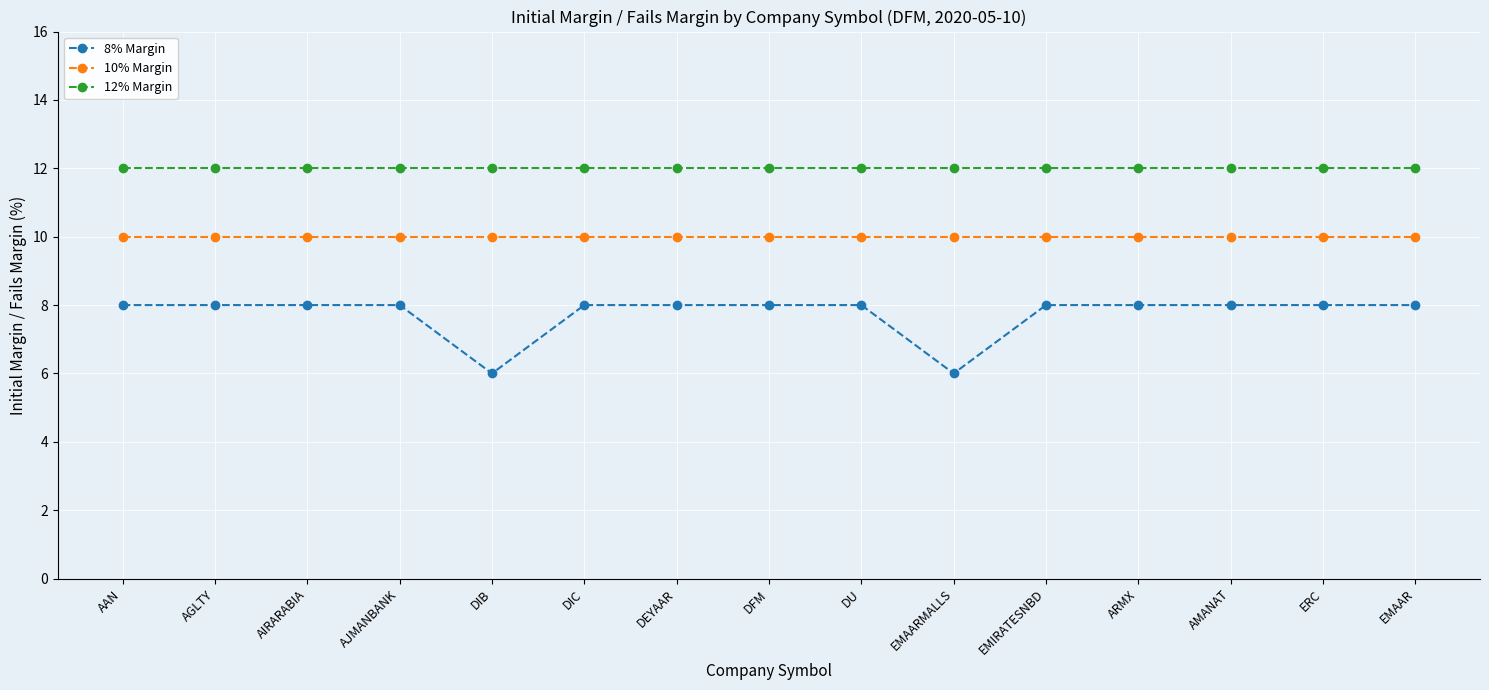

Rank the series by their average value, from lowest to highest.

8% Margin, 10% Margin, 12% Margin